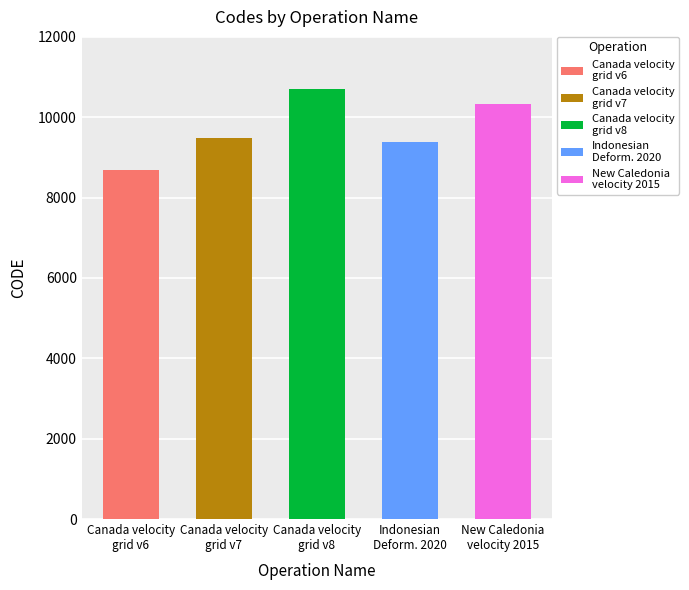

What is the greatest value displayed?

10707